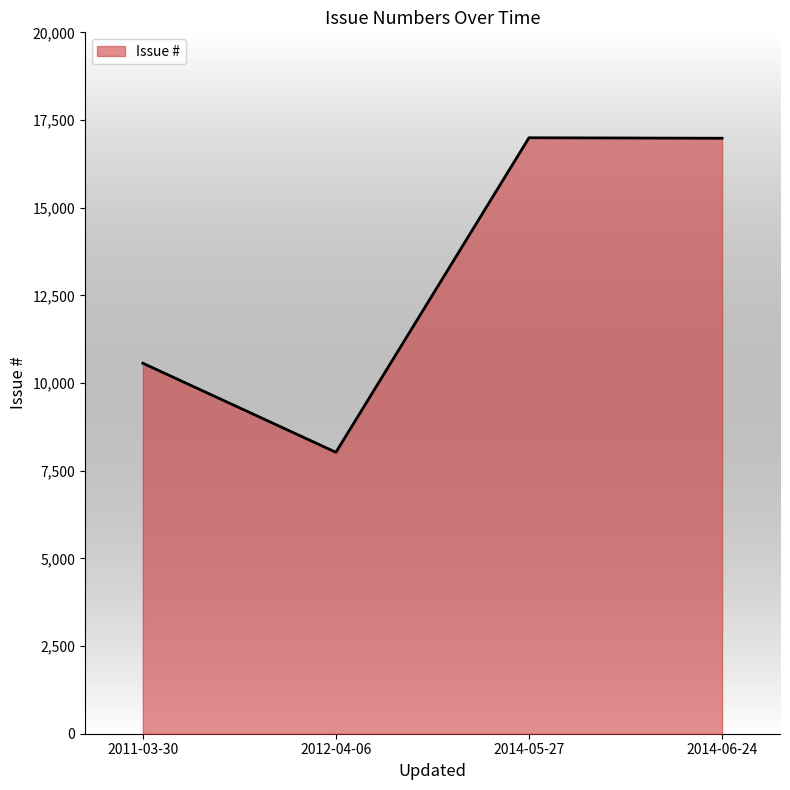

The value at 2014-05-27 is 16994. True or false?

True